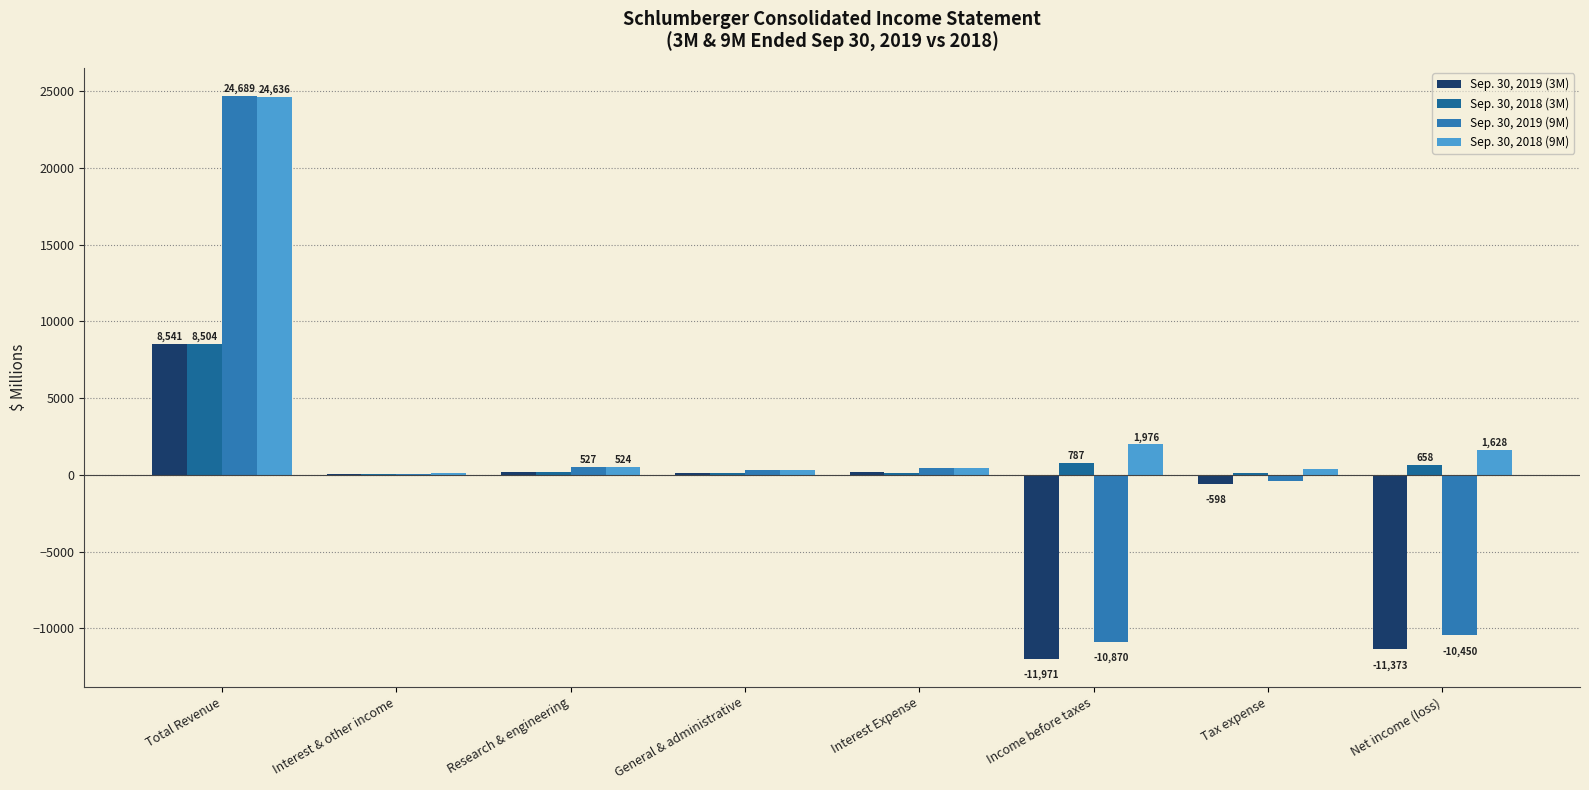

What is the lowest value of the Sep. 30, 2019 (3M) series?

-11971